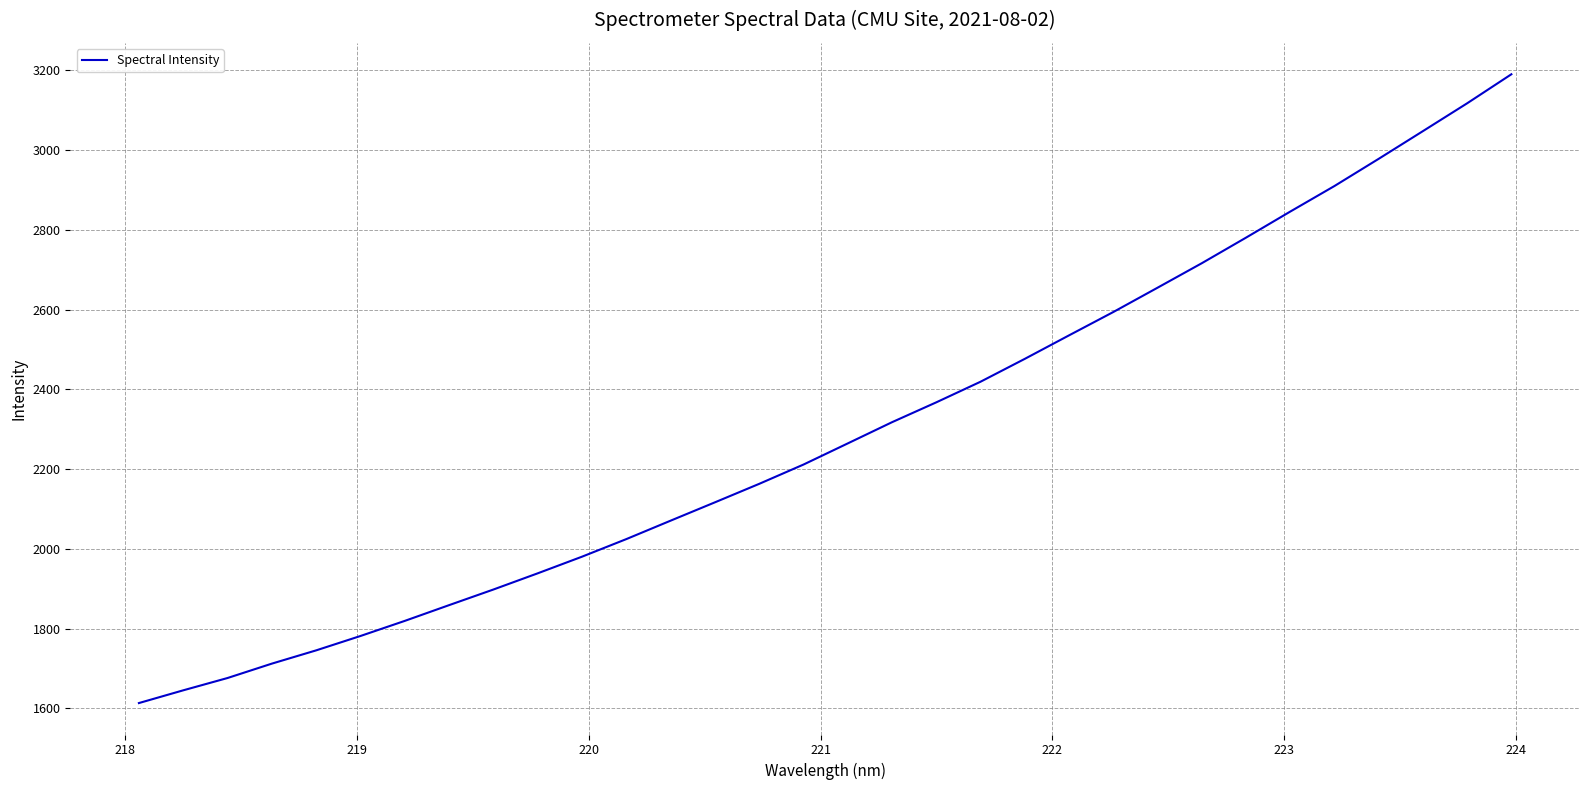

What is the smallest value displayed?

1613.0